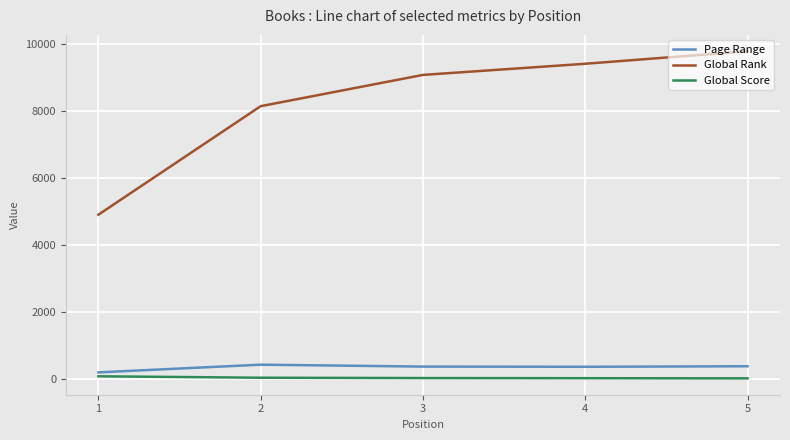

At which label does Page Range first exceed 374?

2